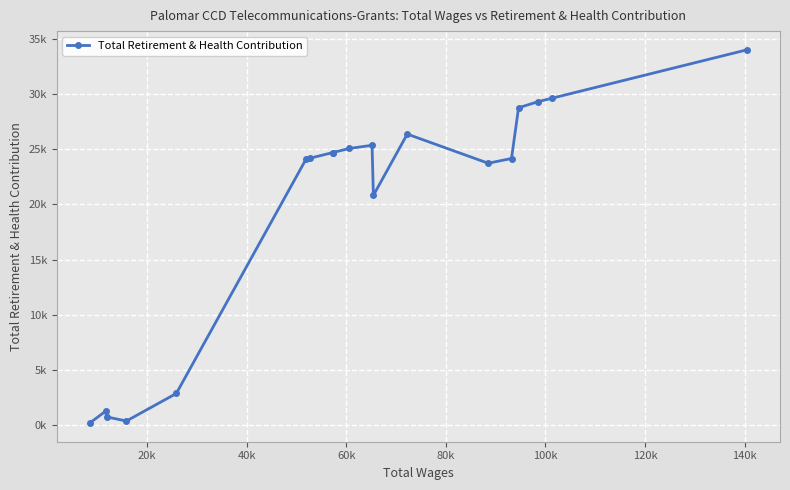

What is the average value?

19496